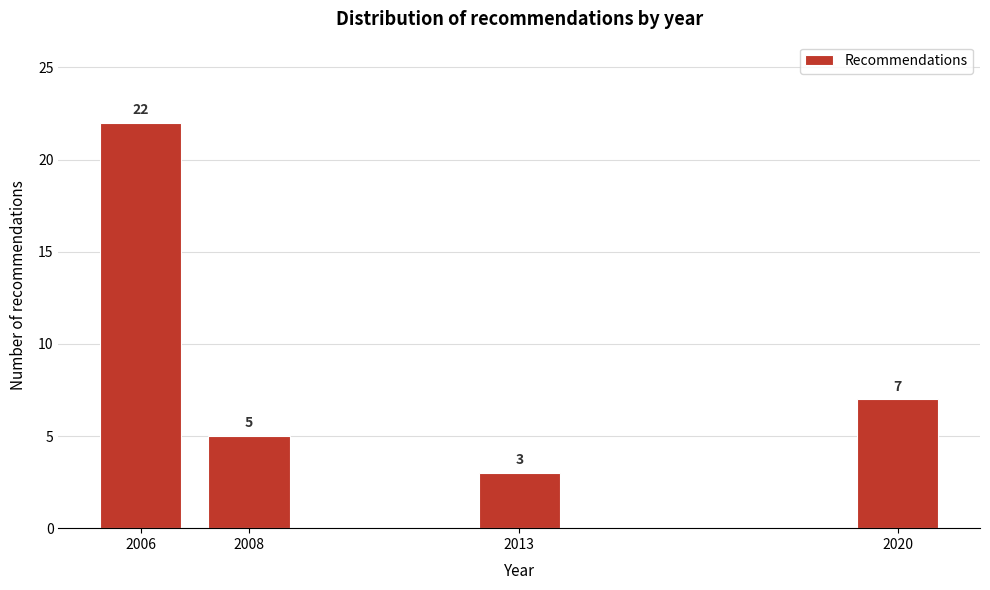

Reading left to right, extract all data points from this chart.

22	5	3	7